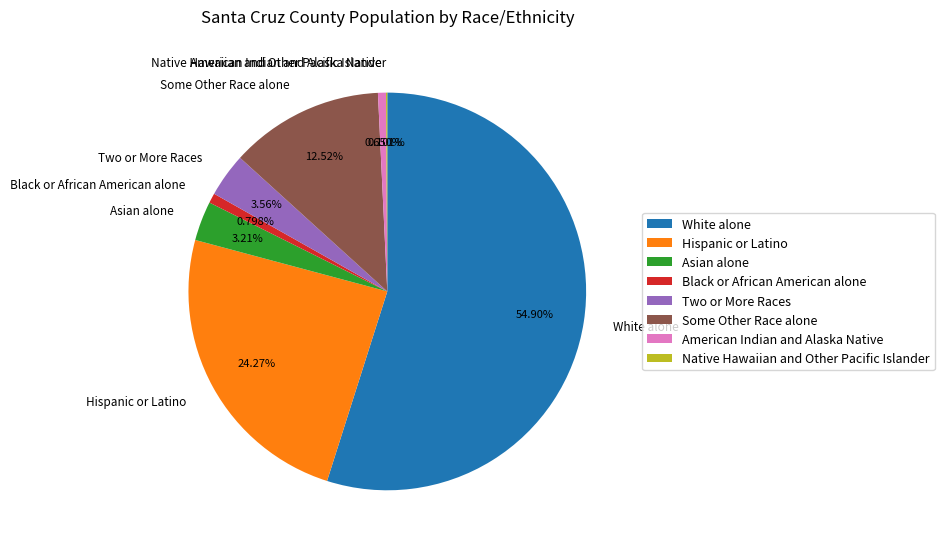

Is Black or African American alone the majority of the pie?

No